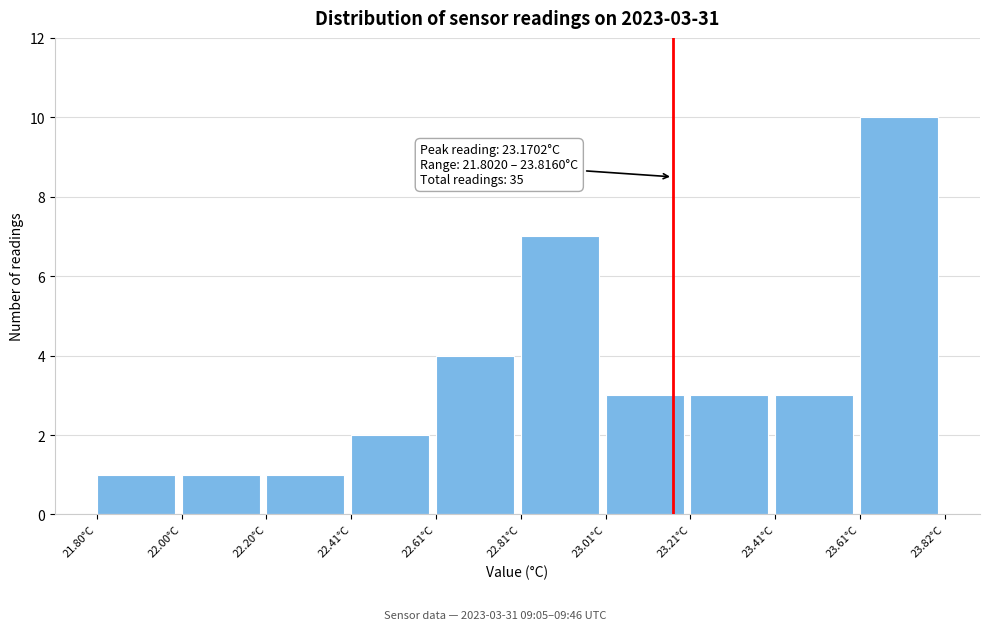

Which range on the x-axis has the tallest bar?

23.6 to 23.8